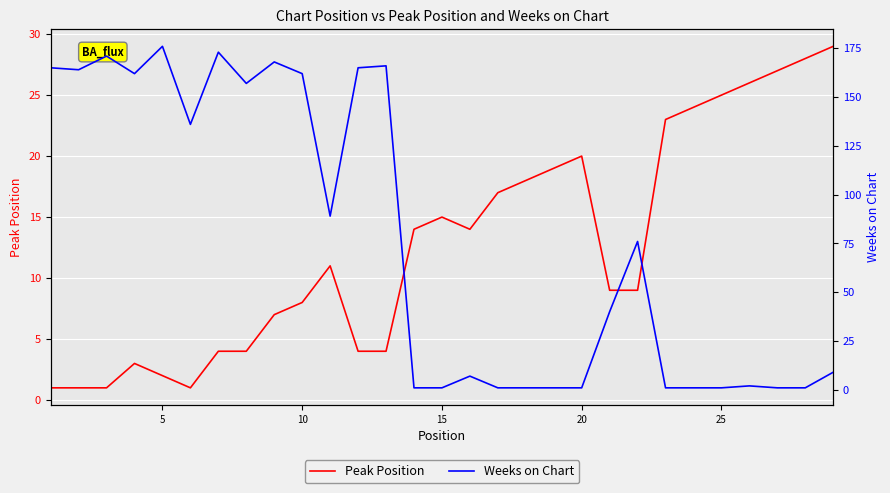

True or false: Weeks on Chart has more than 0 interior local peaks.

True